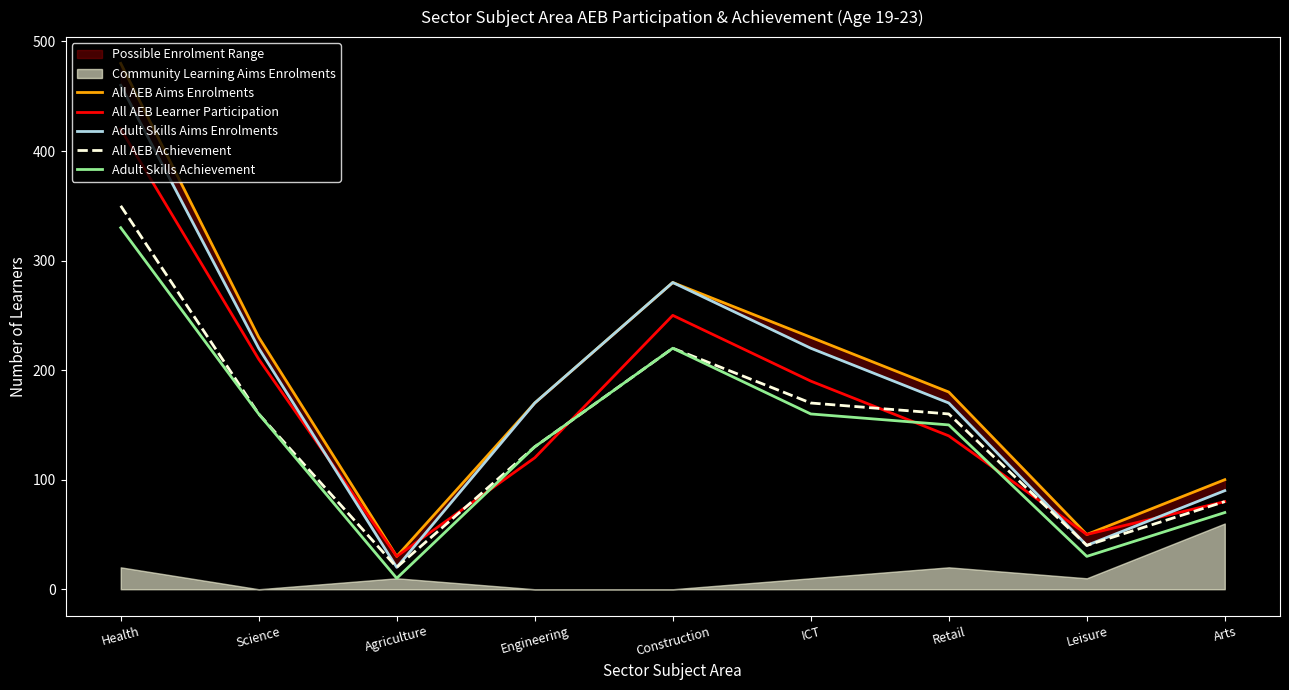

What is the label of the 7th point from the right?

Agriculture